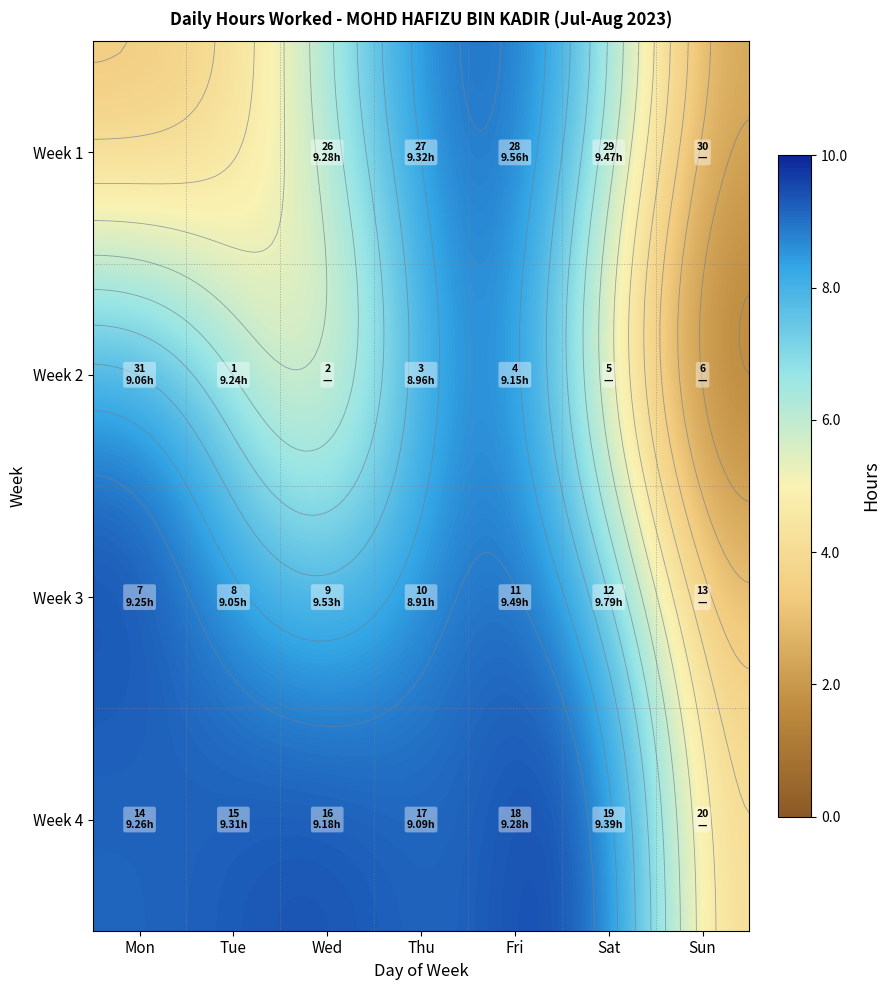

Which has a higher value, 15_Tue or 21_Mon?

15_Tue